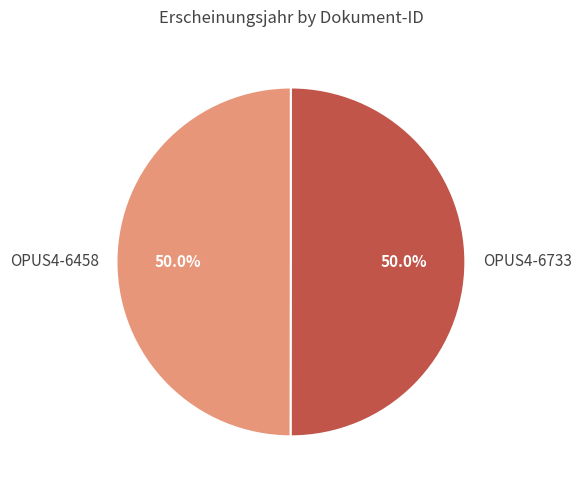

Approximately how many times larger is the value at OPUS4-6733 compared to OPUS4-6458?

1.0